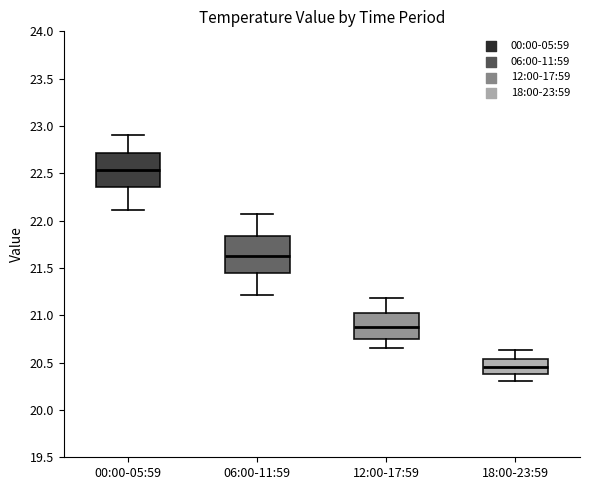

Reading left to right, read every box against the y-axis: the position of its median line, the range the box covers, and the ends of its whiskers. The values are not printed on the chart, so give them approximately, as read against the axis.

00:00-05:59: median 22.55, box 22.35 to 22.70, whiskers 22.10 to 22.90
06:00-11:59: median 21.65, box 21.45 to 21.85, whiskers 21.20 to 22.05
12:00-17:59: median 20.90, box 20.75 to 21.05, whiskers 20.65 to 21.20
18:00-23:59: median 20.45, box 20.40 to 20.55, whiskers 20.30 to 20.65